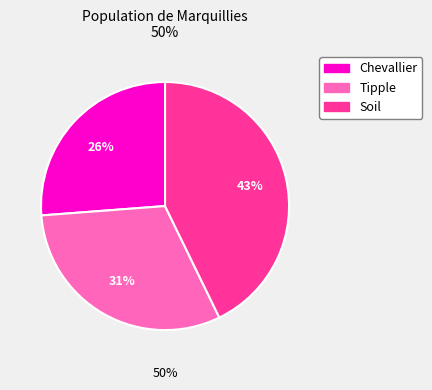

Is there any slice that represents more than half of the pie?

No